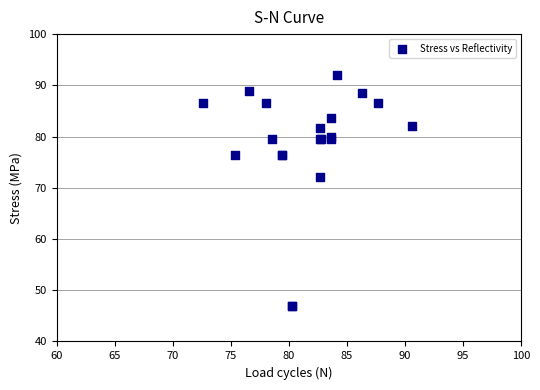

What Y value in the scatter plot is closest to 69?

72.1